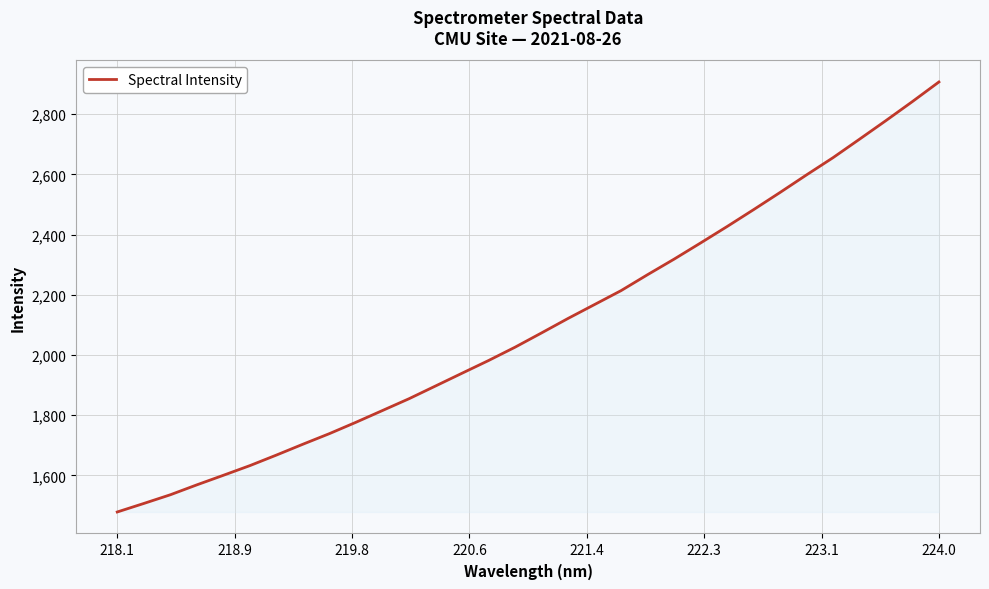

What is the maximum value shown in the chart?

2906.9